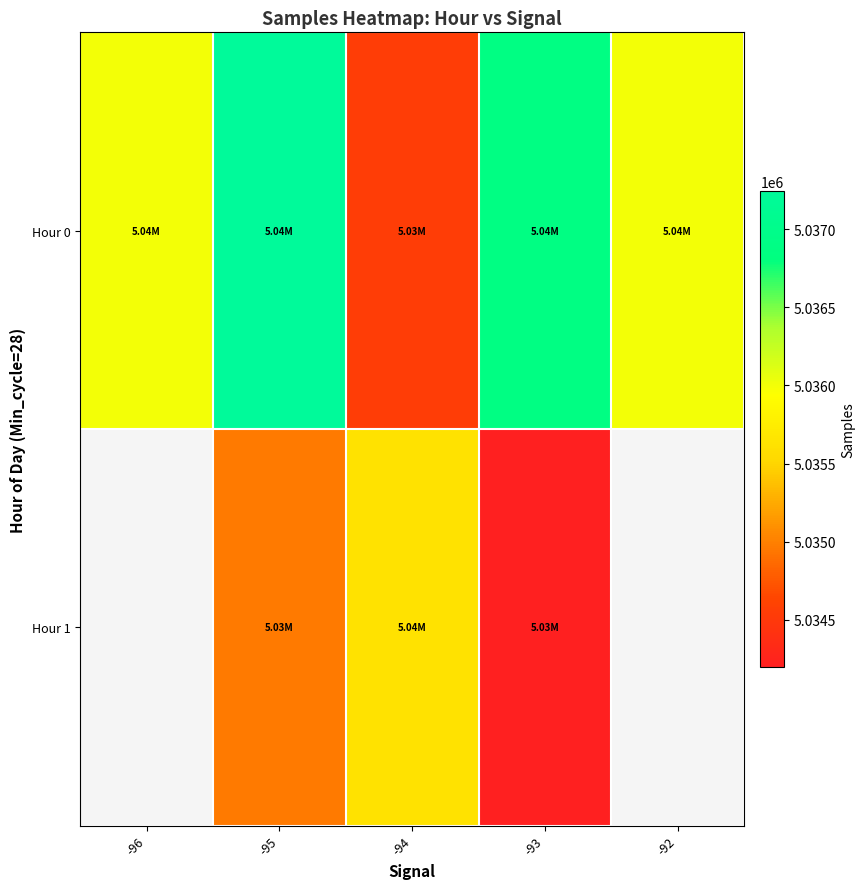

Which label corresponds to the smallest value in the chart?

-93